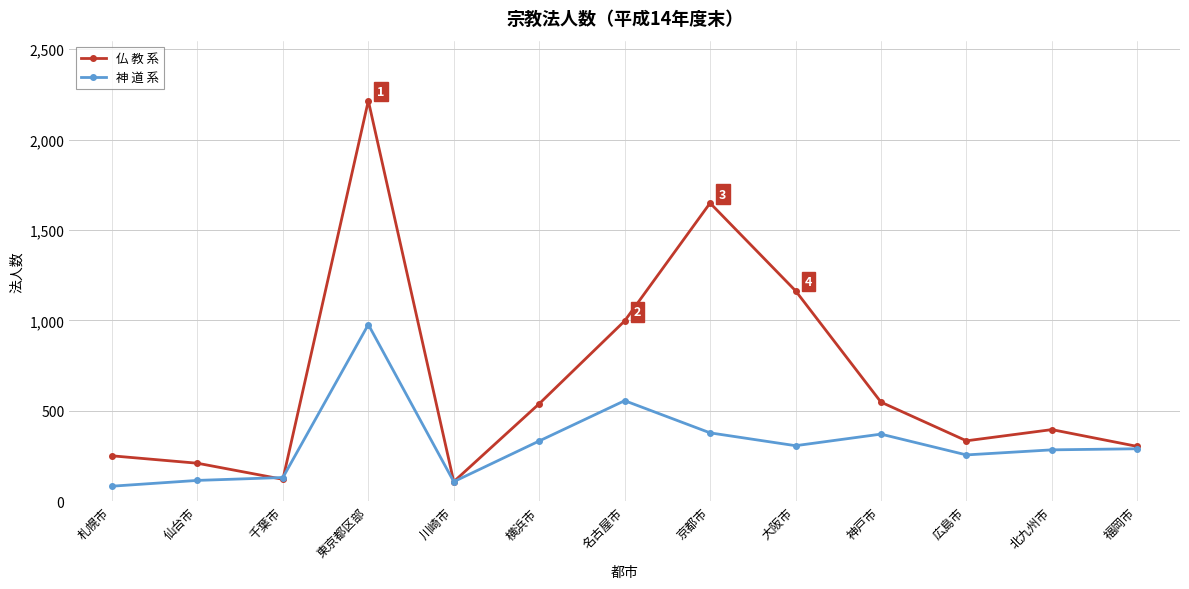

How many values in the 仏 教 系 series are below 396?

6